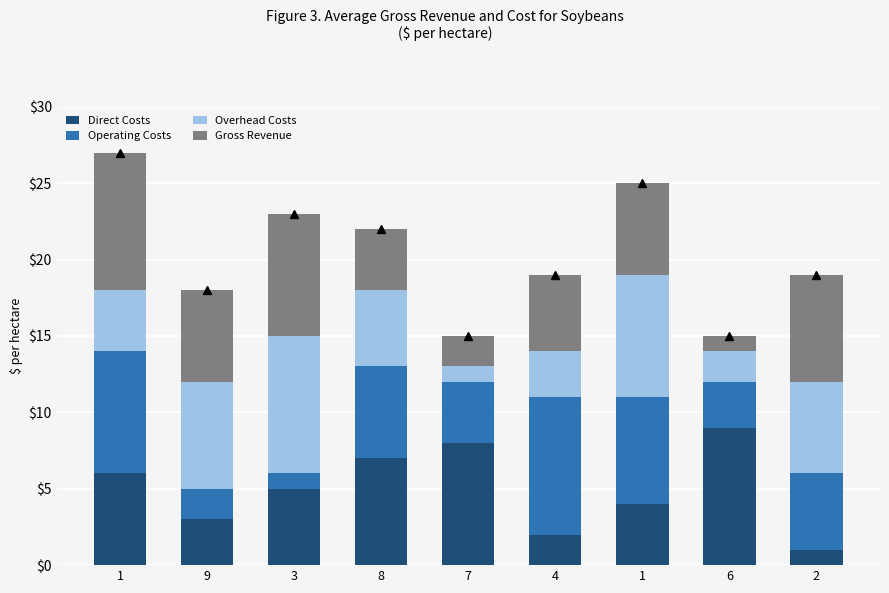

How many bars are there in total?

9